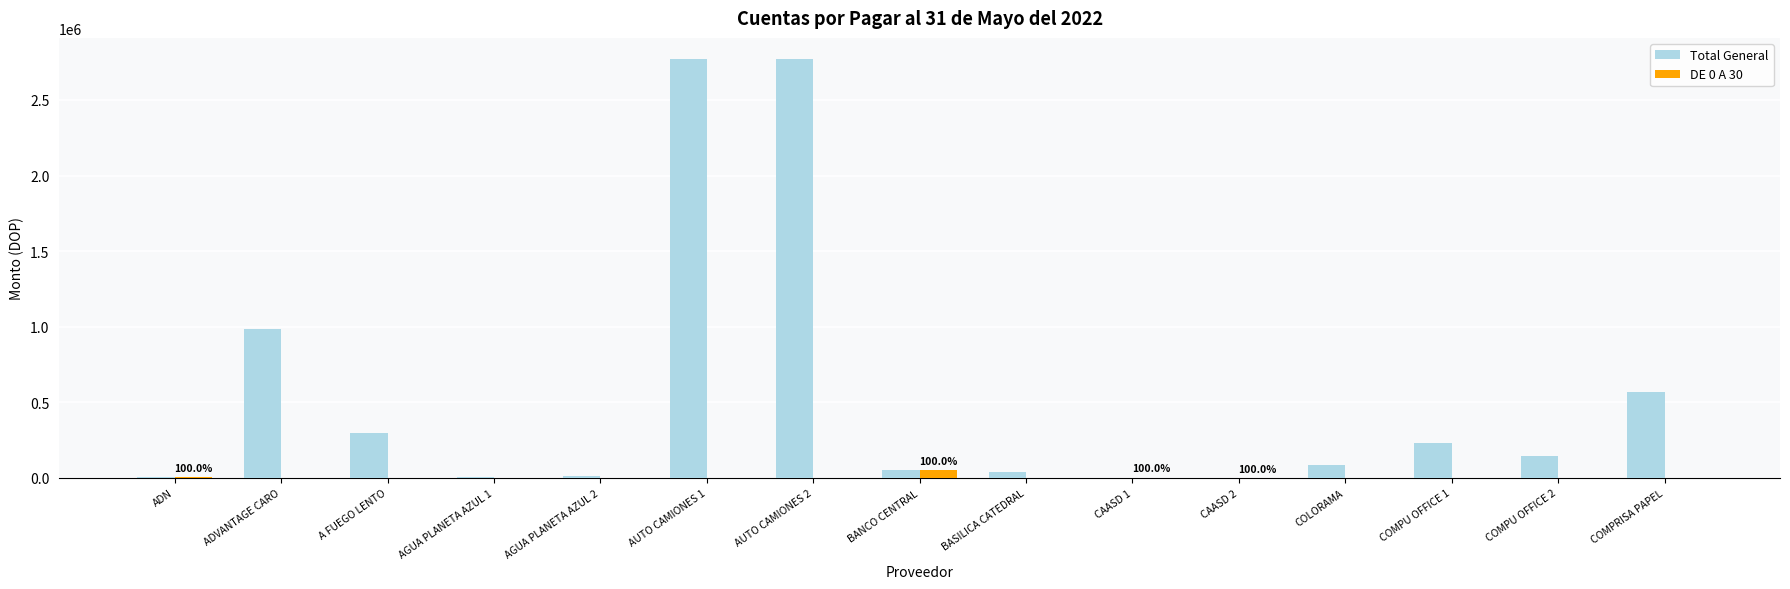

What is the sum of the Total General values at COMPU OFFICE 2 and COMPRISA PAPEL?

714397.1